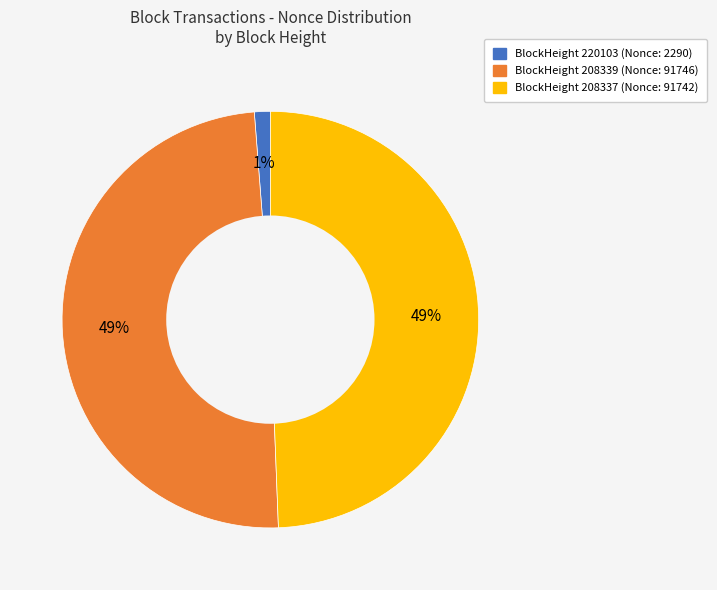

How many segments does this pie chart have?

3